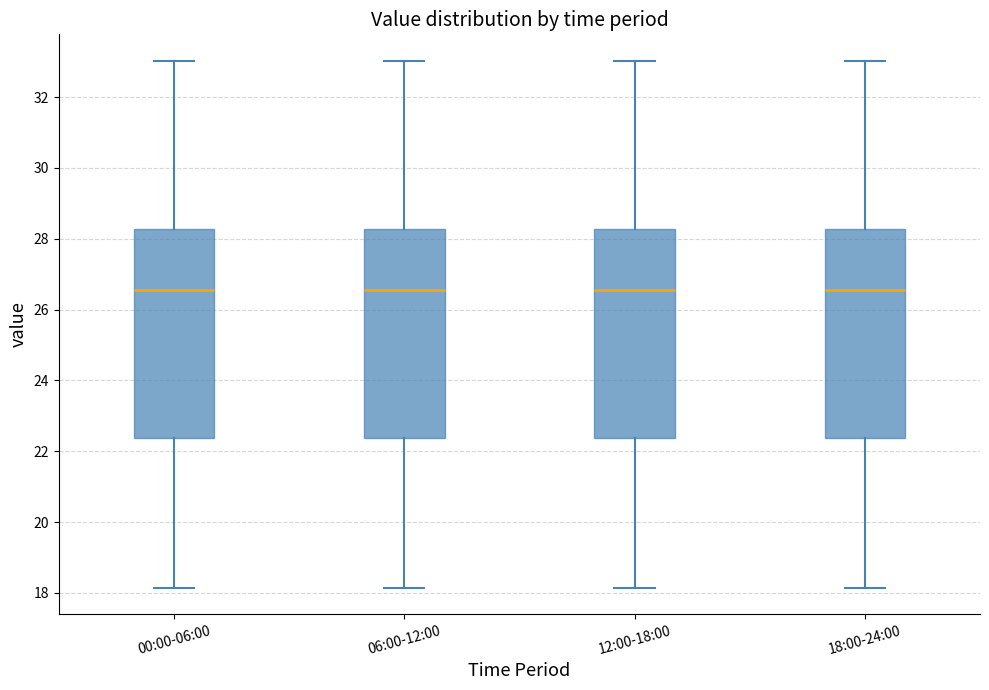

Reading left to right, read every box against the y-axis: the position of its median line, the range the box covers, and the ends of its whiskers. The values are not printed on the chart, so give them approximately, as read against the axis.

00:00-06:00: median 26.6, box 22.4 to 28.2, whiskers 18.2 to 33.0
06:00-12:00: median 26.6, box 22.4 to 28.2, whiskers 18.2 to 33.0
12:00-18:00: median 26.6, box 22.4 to 28.2, whiskers 18.2 to 33.0
18:00-24:00: median 26.6, box 22.4 to 28.2, whiskers 18.2 to 33.0